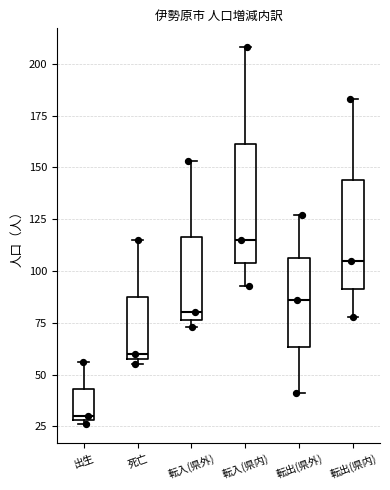

Reading left to right, transcribe this box plot: for each box, give where its median line is, the range the box spans, and where its two whiskers end, as read against the y-axis. The values are not printed on the chart, so give them approximately, as read against the axis.

出生: median 30 (just above the box's lower edge), box 30 to 45, whiskers 25 to 55
死亡: median 60 (just above the box's lower edge), box 60 to 90, whiskers 55 to 115
転入(県外): median 80, box 75 to 115, whiskers 75 (just below the box's lower edge) to 155
転入(県内): median 115, box 105 to 160, whiskers 95 to 210
転出(県外): median 85, box 65 to 105, whiskers 40 to 125
転出(県内): median 105, box 90 to 145, whiskers 80 to 185